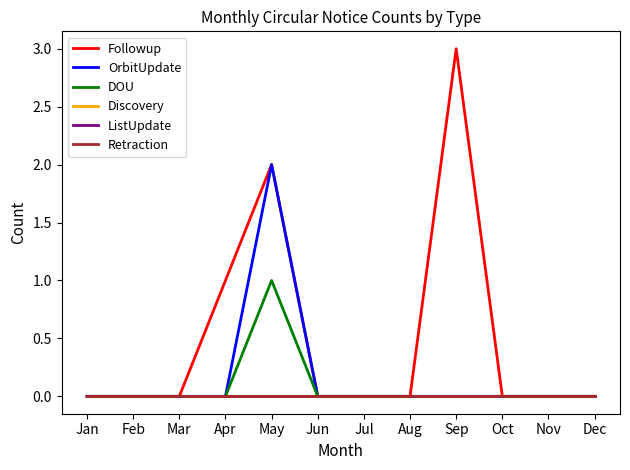

Does the chart have visible grid lines?

No